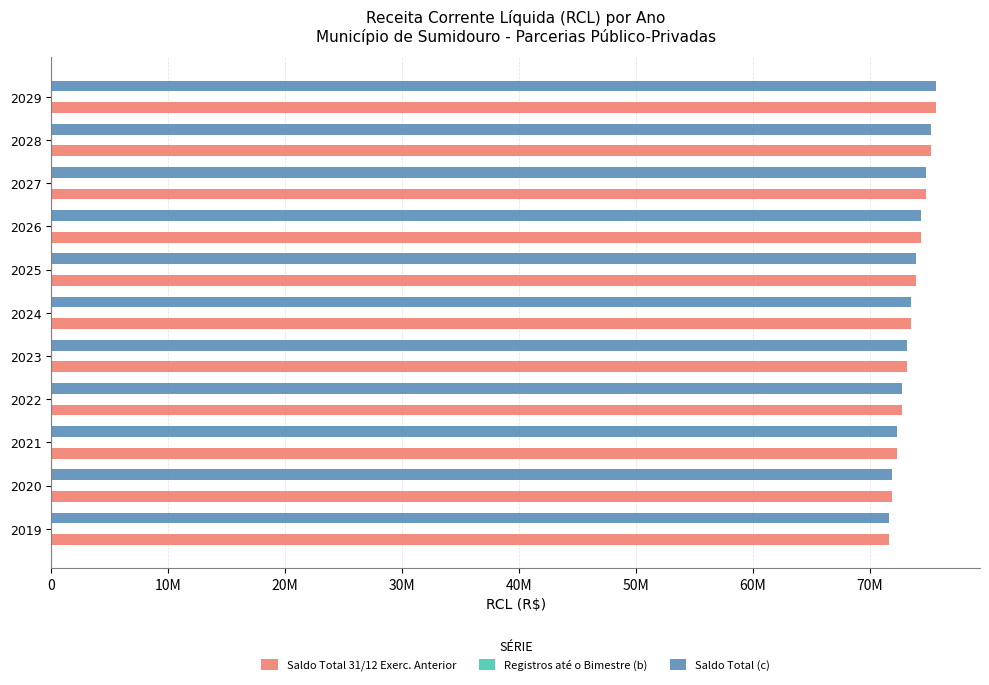

Which series has the largest total across all categories?

Saldo Total 31/12 Exerc. Anterior